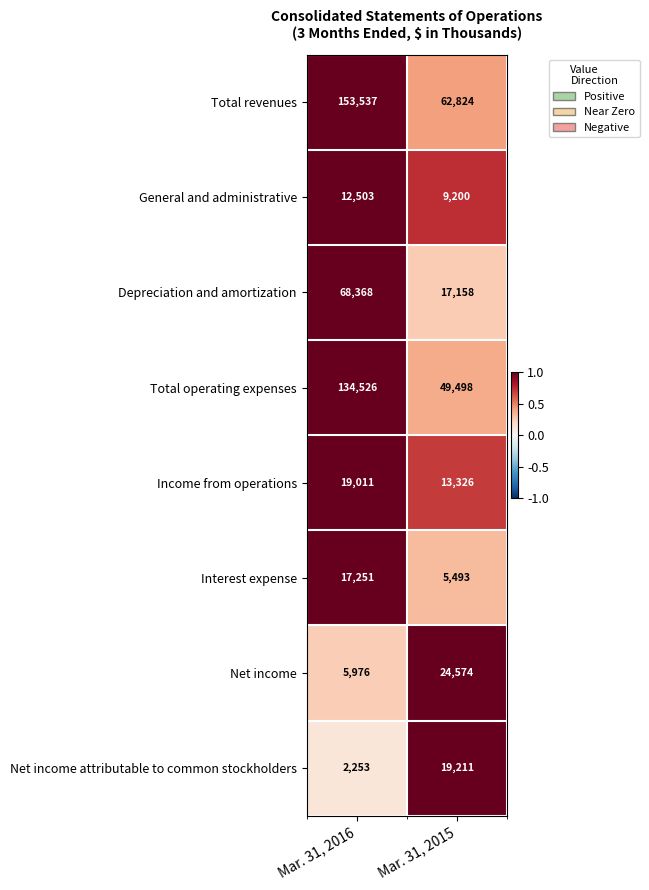

Which series changed the most between Mar. 31, 2016 and Mar. 31, 2015?

Total revenues